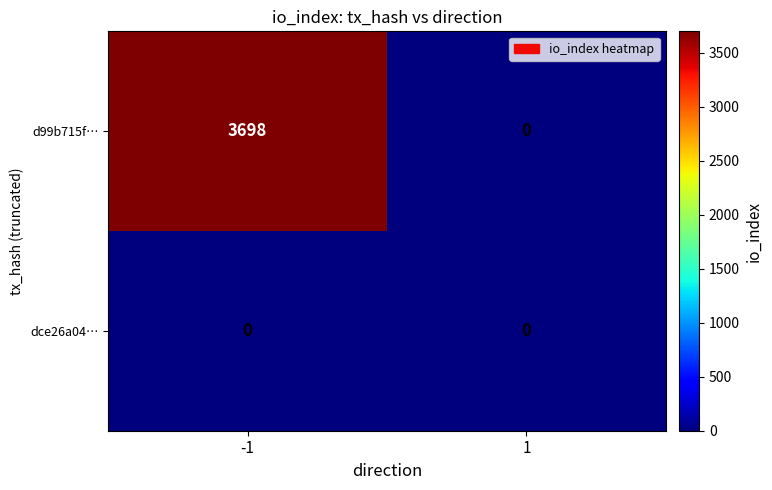

Reading left to right, extract all data points from this chart.

d99b715f…: -1=3698	1=0
dce26a04…: -1=0	1=0